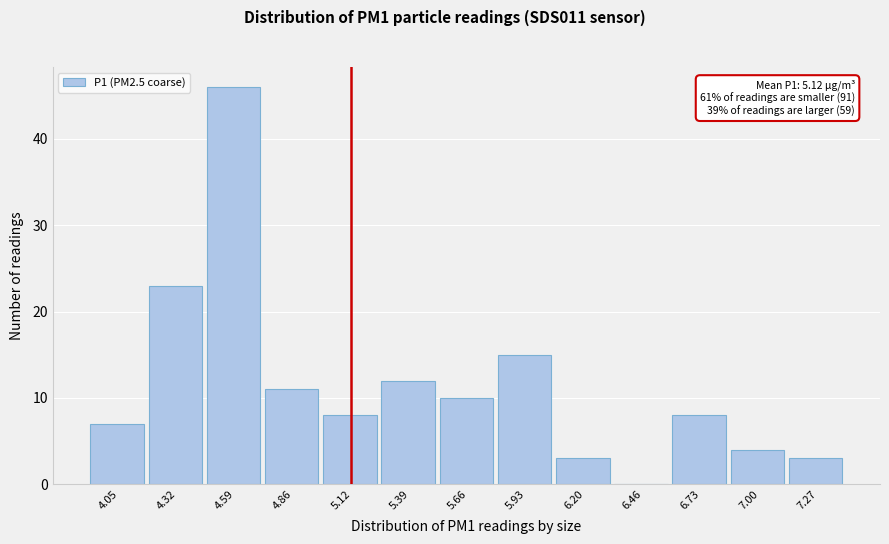

Which range on the x-axis has the tallest bar?

4.45 to 4.70